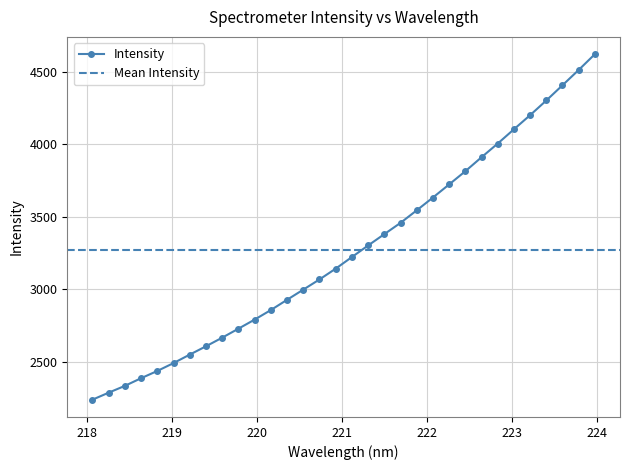

Between 220.7354 and 221.1174, which is larger?

221.1174